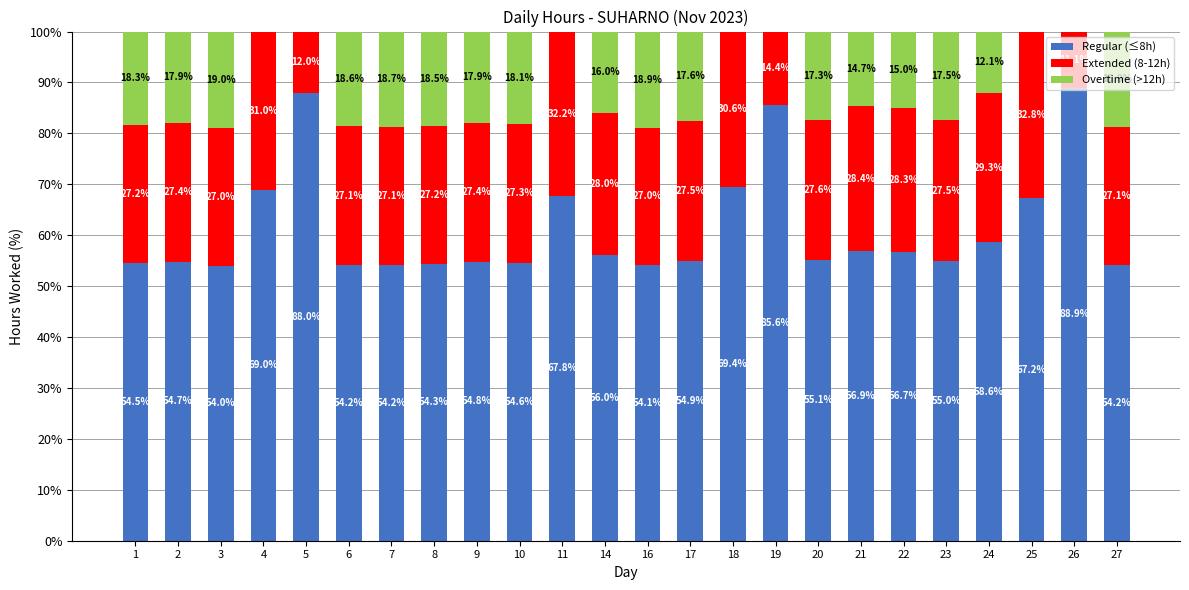

What is the highest value of the Regular (≤8h) series?

88.9